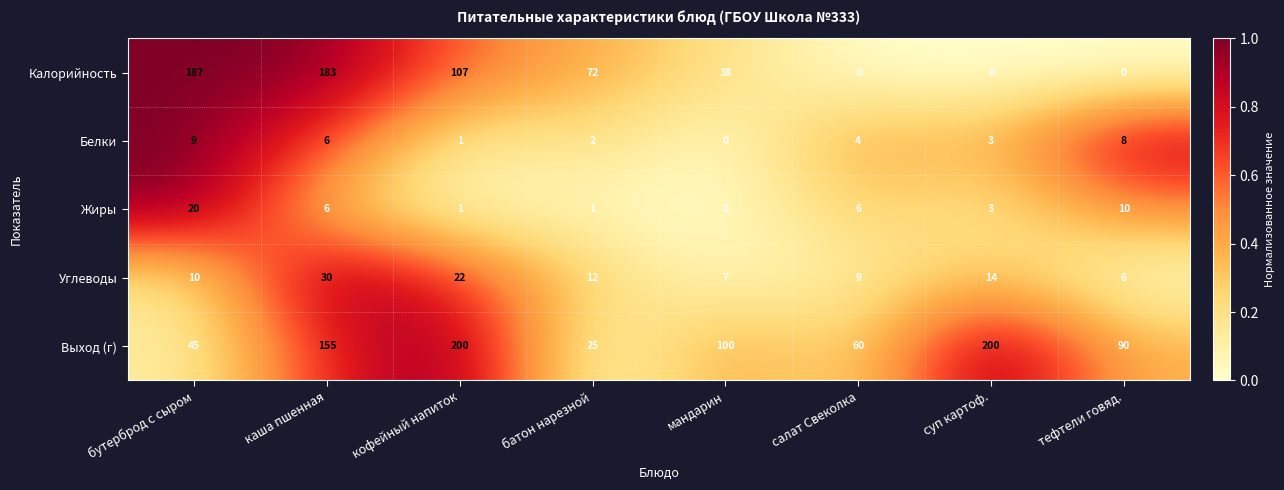

List the series in order of their peak value, lowest first.

Белки, Жиры, Углеводы, Калорийность, Выход (г)